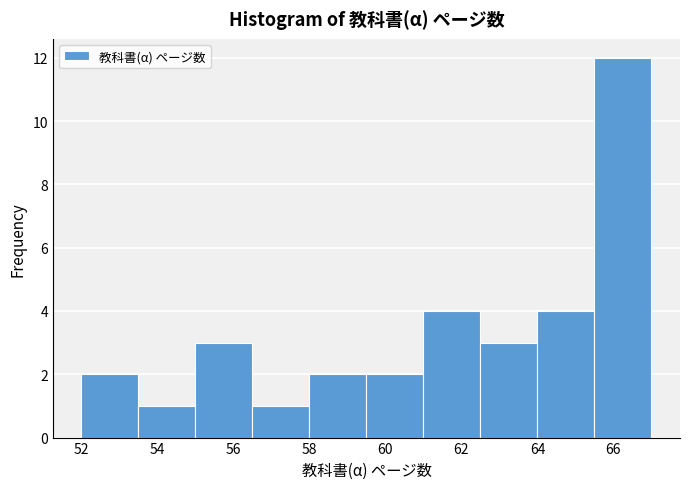

What is the height of the bar covering 53.5 to 55.0 on the x-axis? Neither the bar edges nor the heights are printed on the chart, so give them approximately, as read against the axes.

1